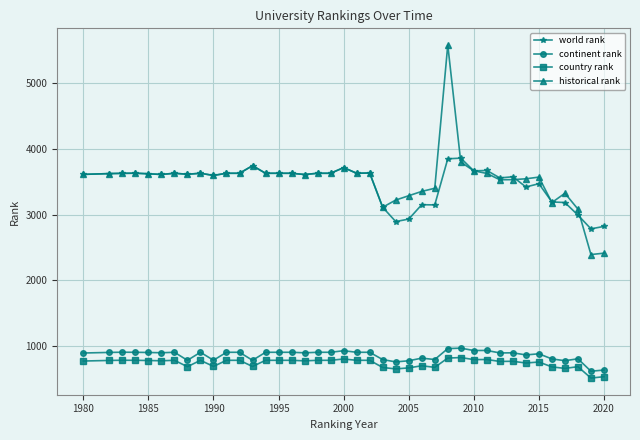

How many values in the country rank series are below 783?

20